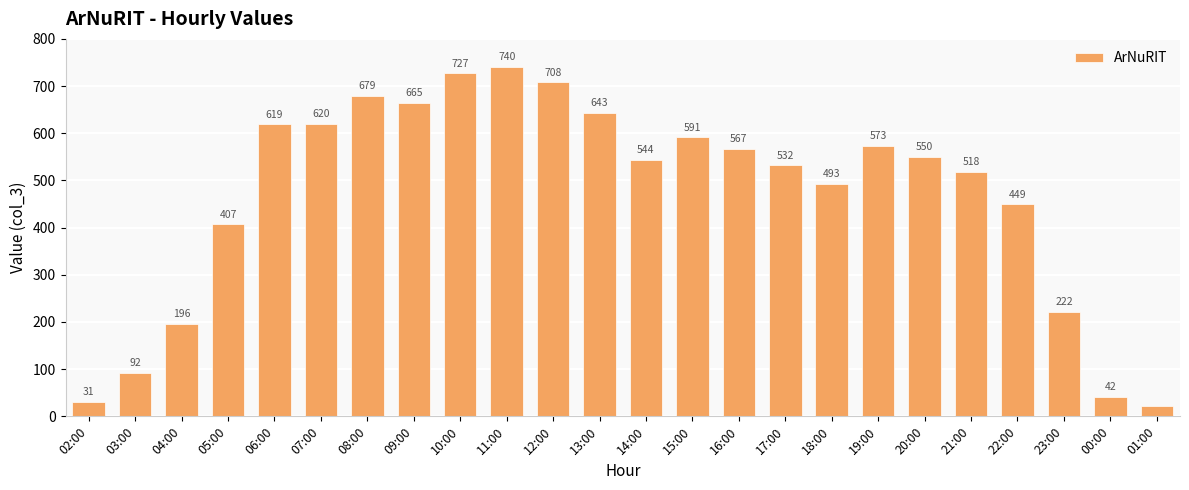

What is the difference between the values at 11:00 and 13:00?

97